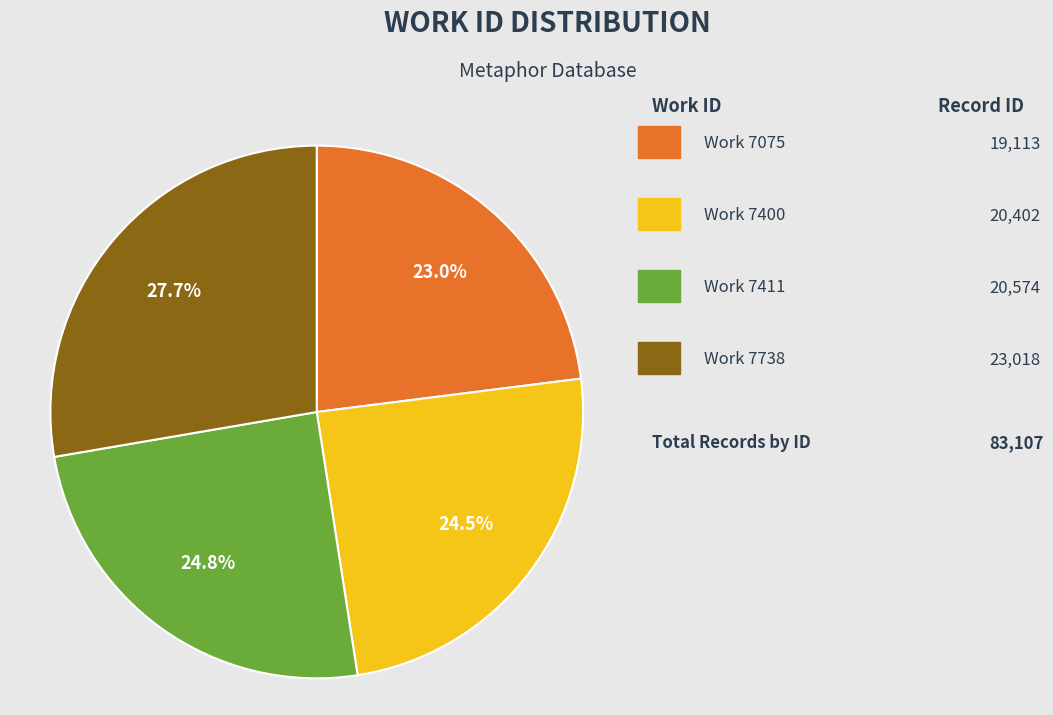

Count the number of slices in the pie.

4